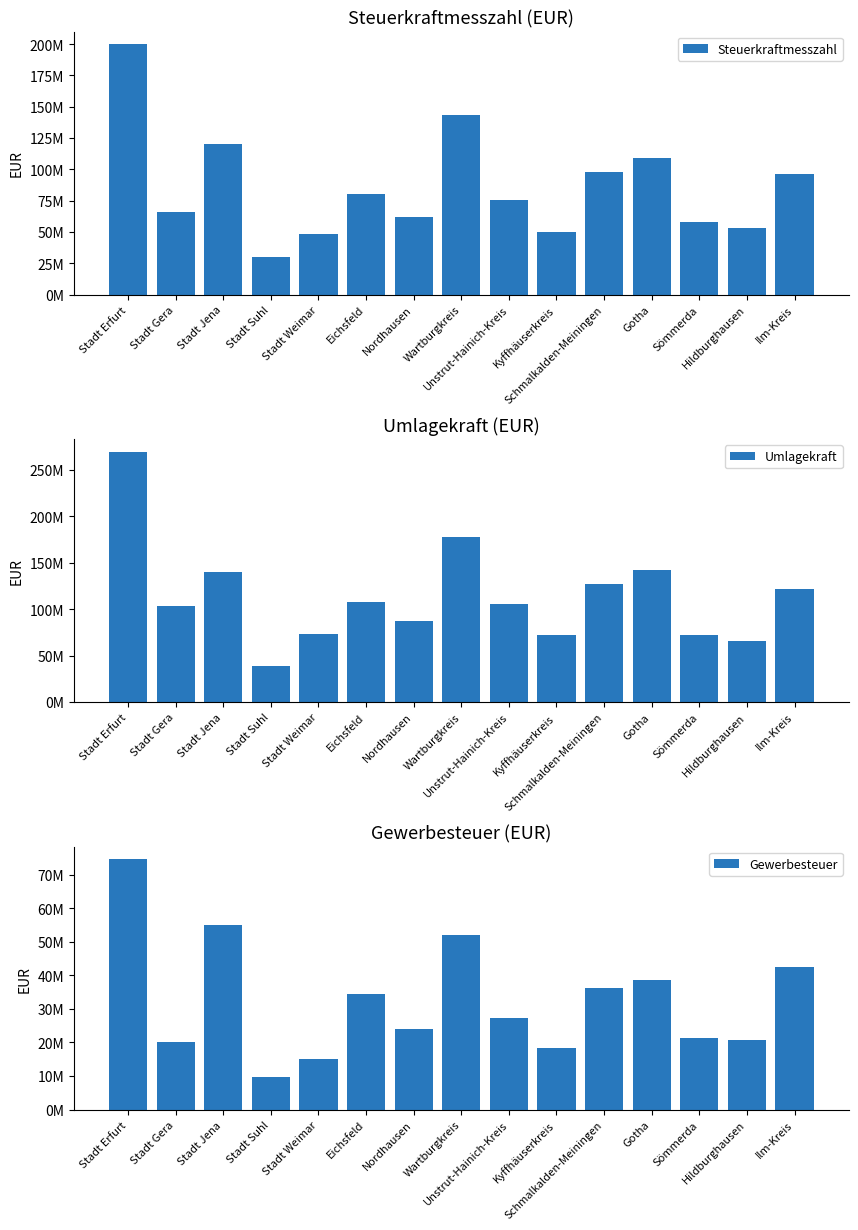

What is the label of the 1st bar from the left?

Stadt Erfurt